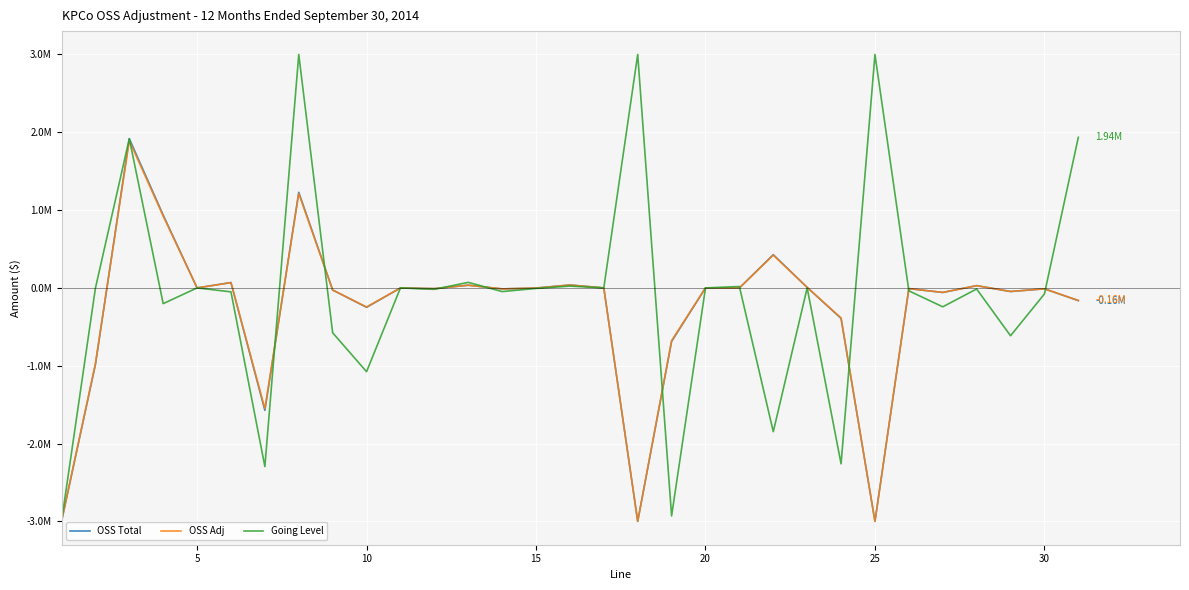

Does the chart have visible grid lines?

Yes